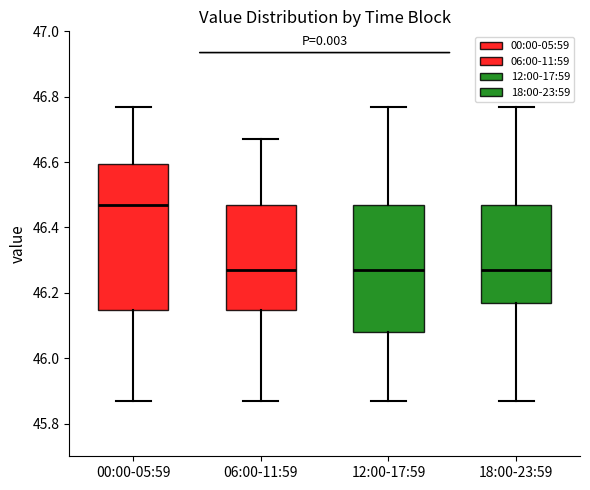

Reading left to right, read every box against the y-axis: the position of its median line, the range the box covers, and the ends of its whiskers. The values are not printed on the chart, so give them approximately, as read against the axis.

00:00-05:59: median 46.48, box 46.14 to 46.60, whiskers 45.88 to 46.78
06:00-11:59: median 46.28, box 46.14 to 46.48, whiskers 45.88 to 46.68
12:00-17:59: median 46.28, box 46.08 to 46.48, whiskers 45.88 to 46.78
18:00-23:59: median 46.28, box 46.18 to 46.48, whiskers 45.88 to 46.78